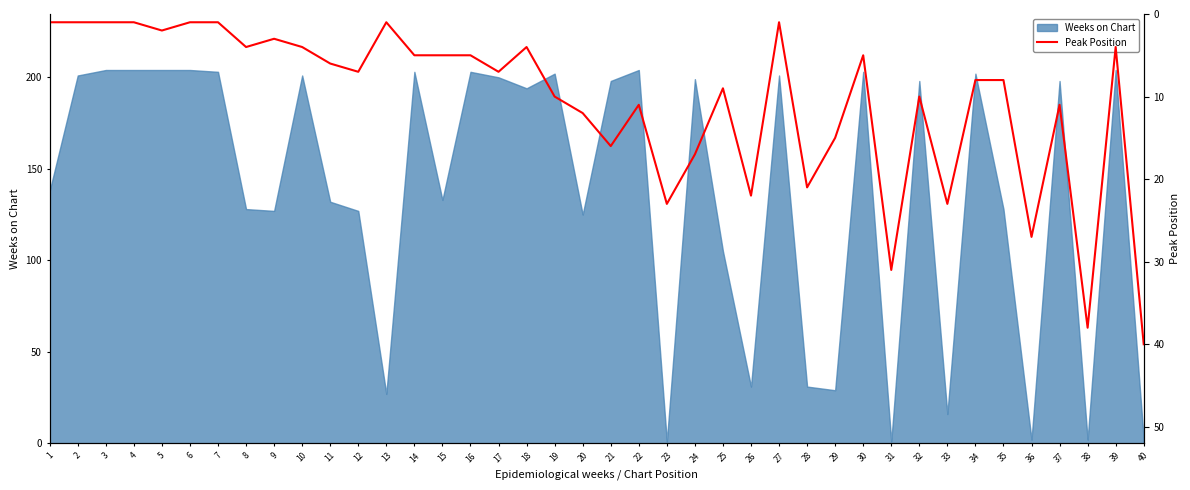

True or false: there are more than 0 points higher than both neighbors.

True